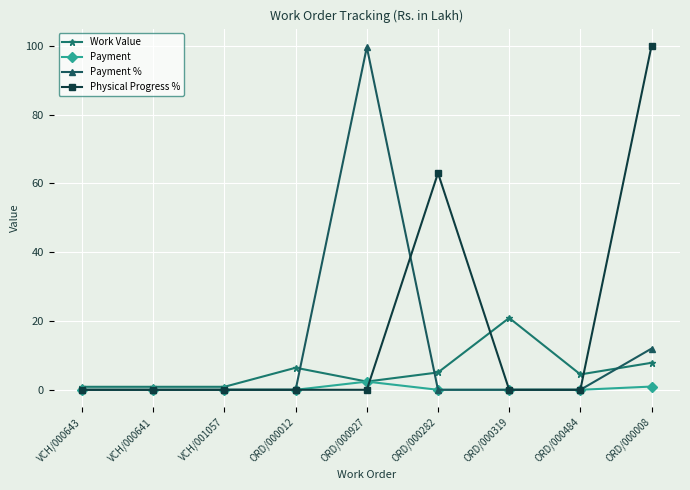

How many lines are shown in the chart?

4